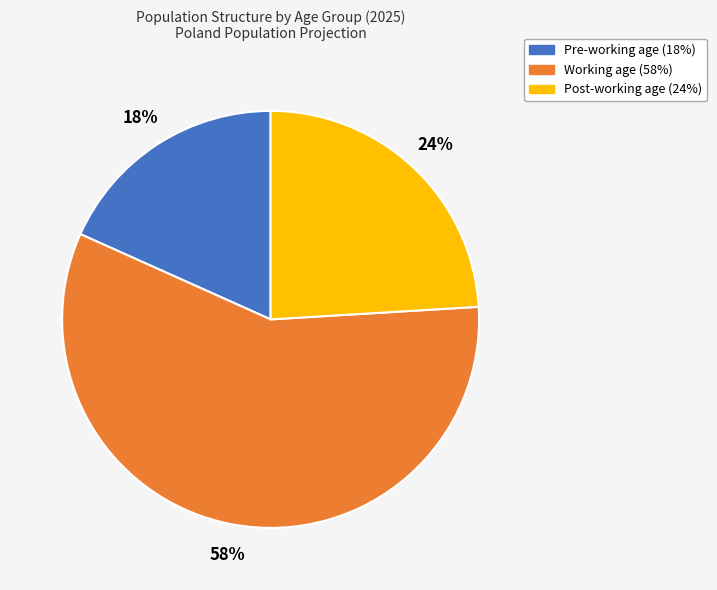

Which slice represents more than half of the pie?

Working age